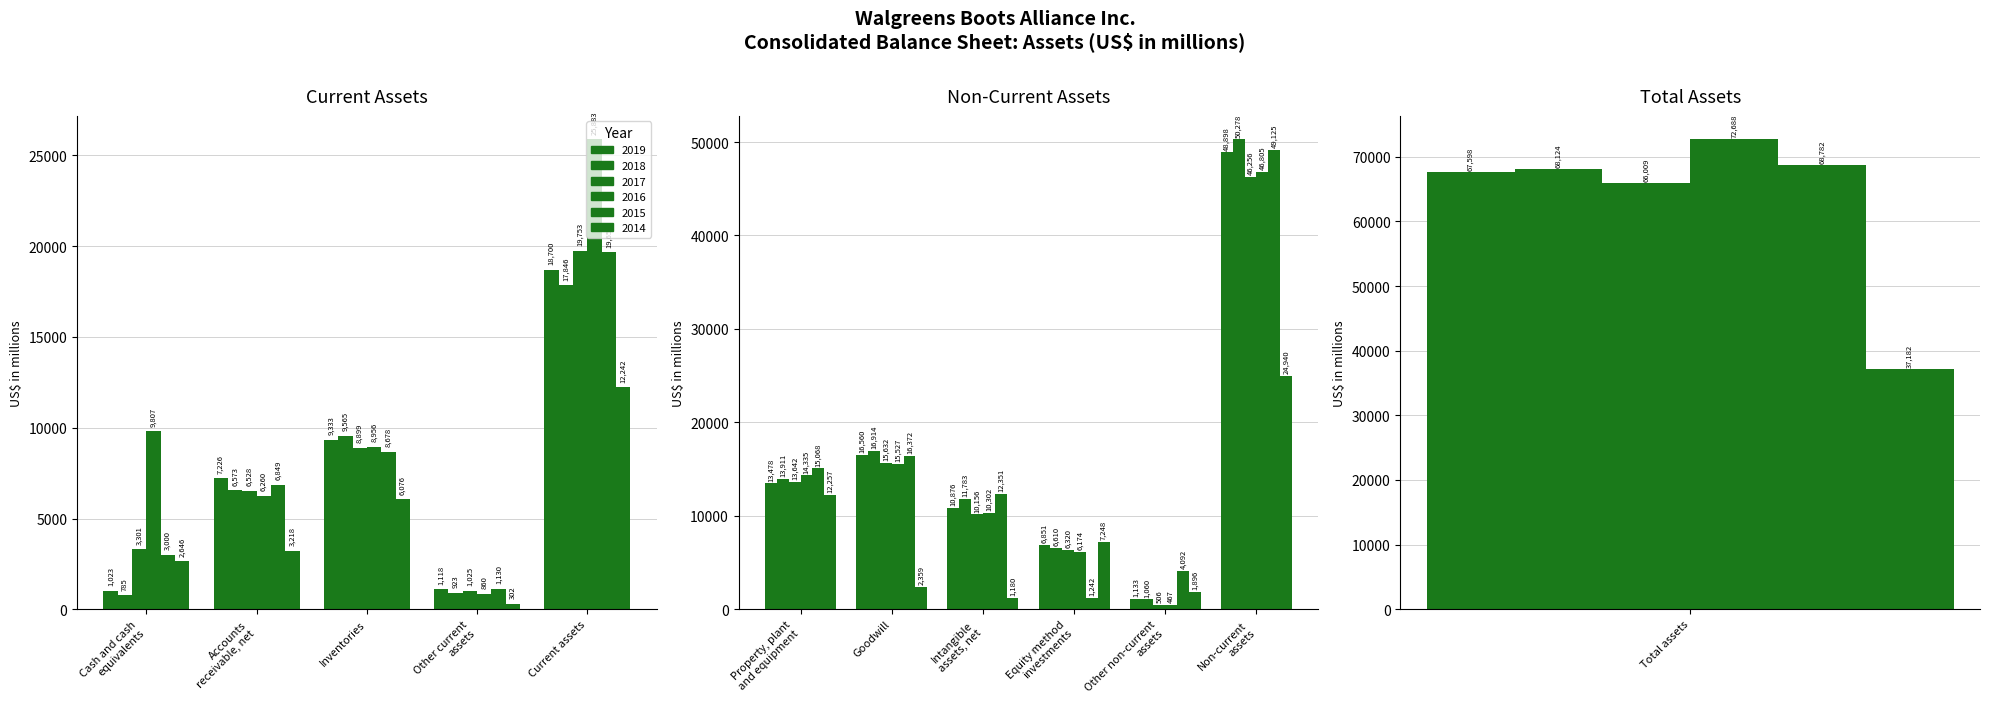

What is the sum of the 2016 values at Other current
assets and Cash and cash
equivalents?

10667